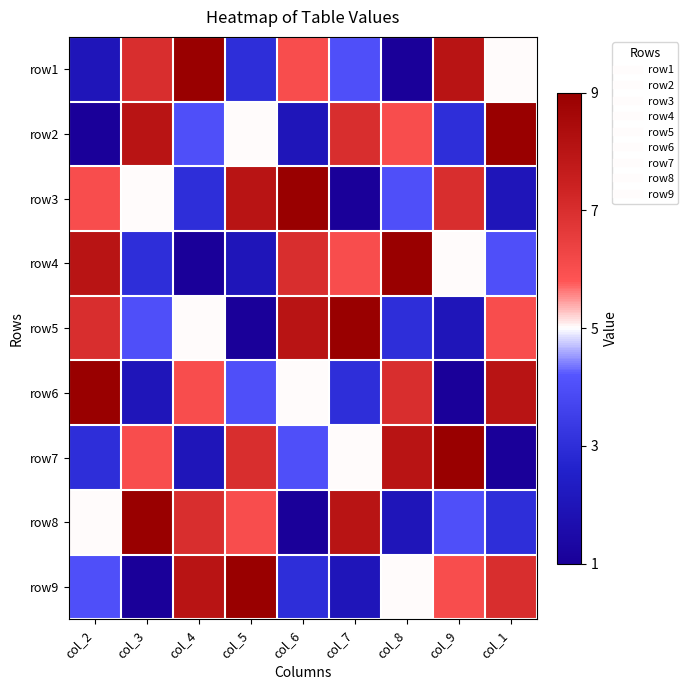

At how many categories does at least one series exceed 5?

9